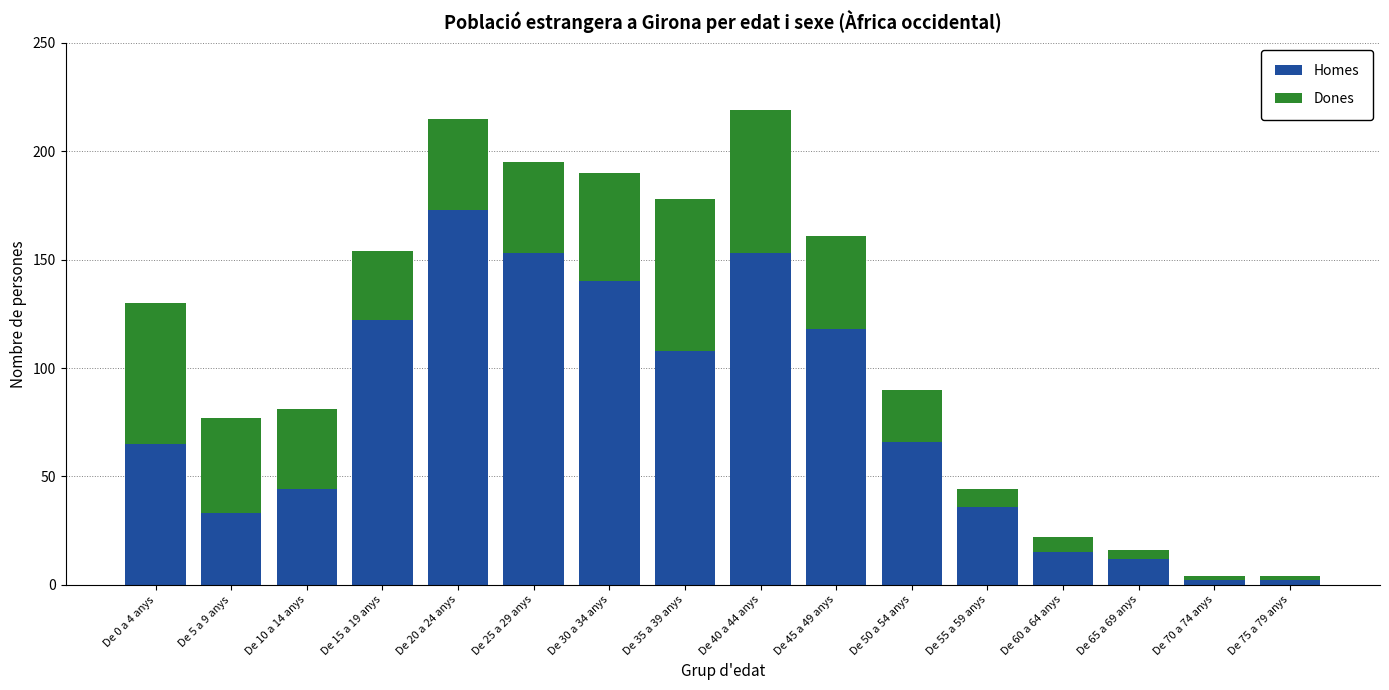

What is the total value across all series at De 55 a 59 anys?

44